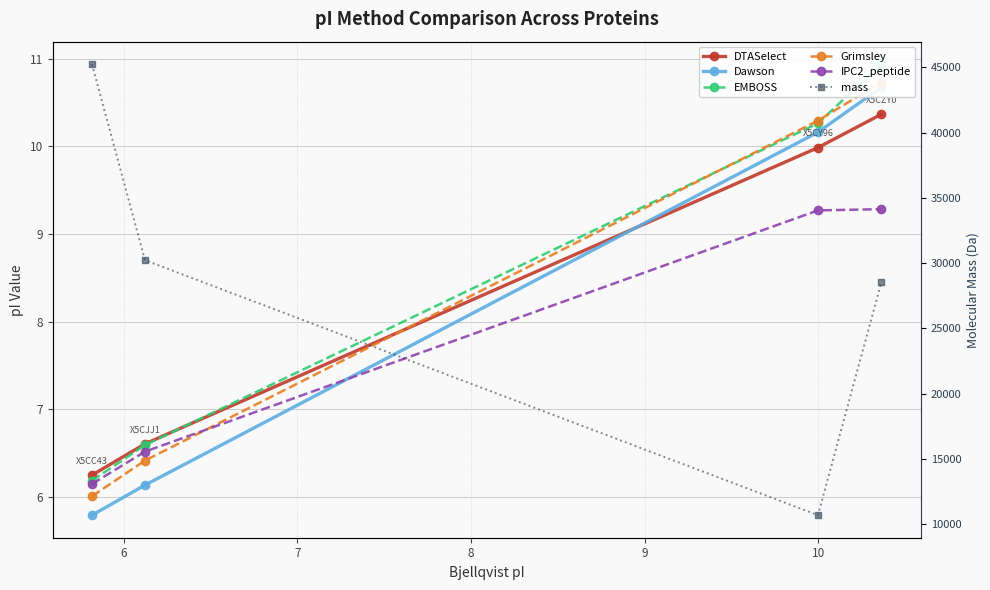

Which series has the largest total across all categories?

mass